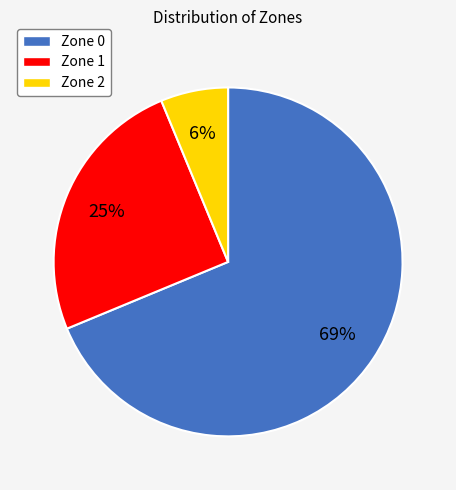

To the nearest percent, what portion does Zone 2 represent?

6%